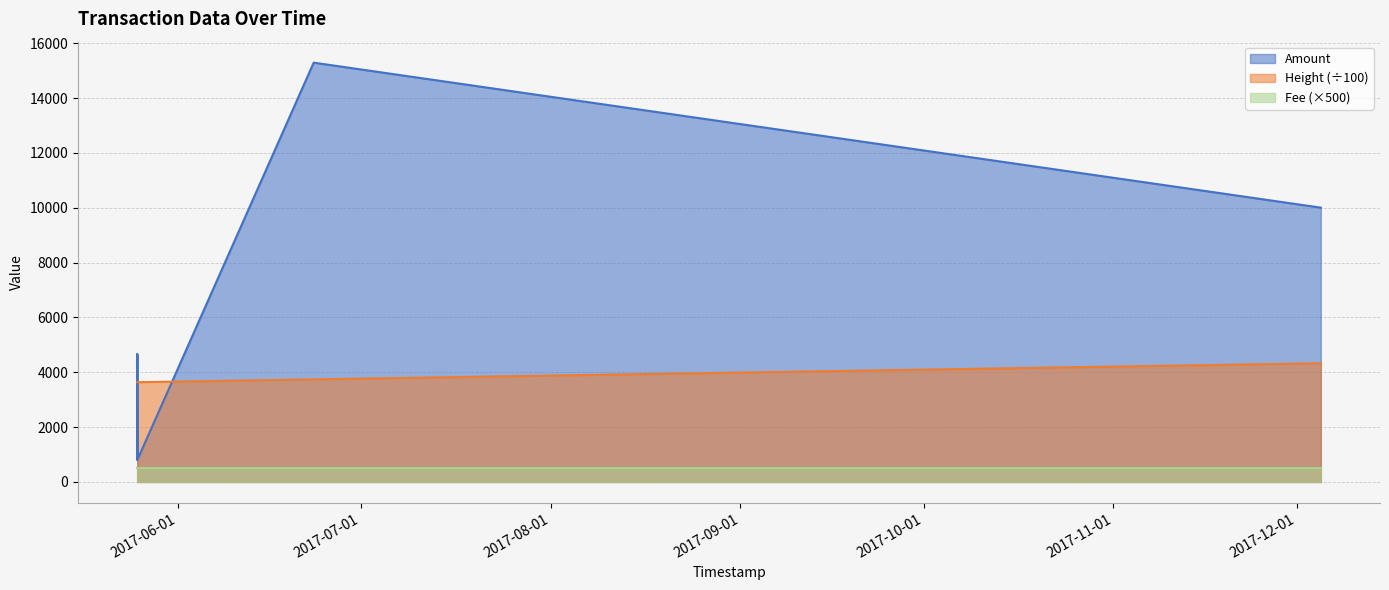

Which series has the widest spread of values?

Amount